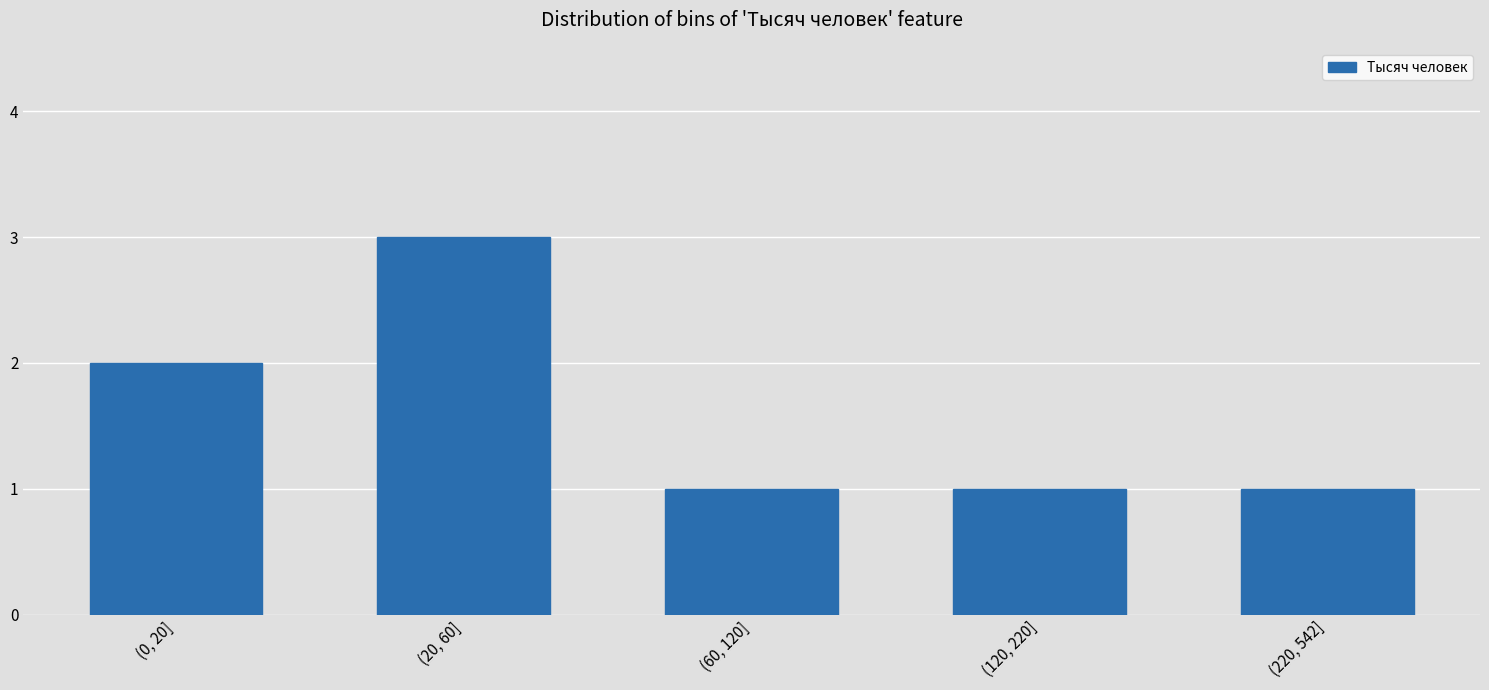

Reading left to right, transcribe all the data shown in this chart.

(0, 20]=2	(20, 60]=3	(60, 120]=1	(120, 220]=1	(220, 542]=1